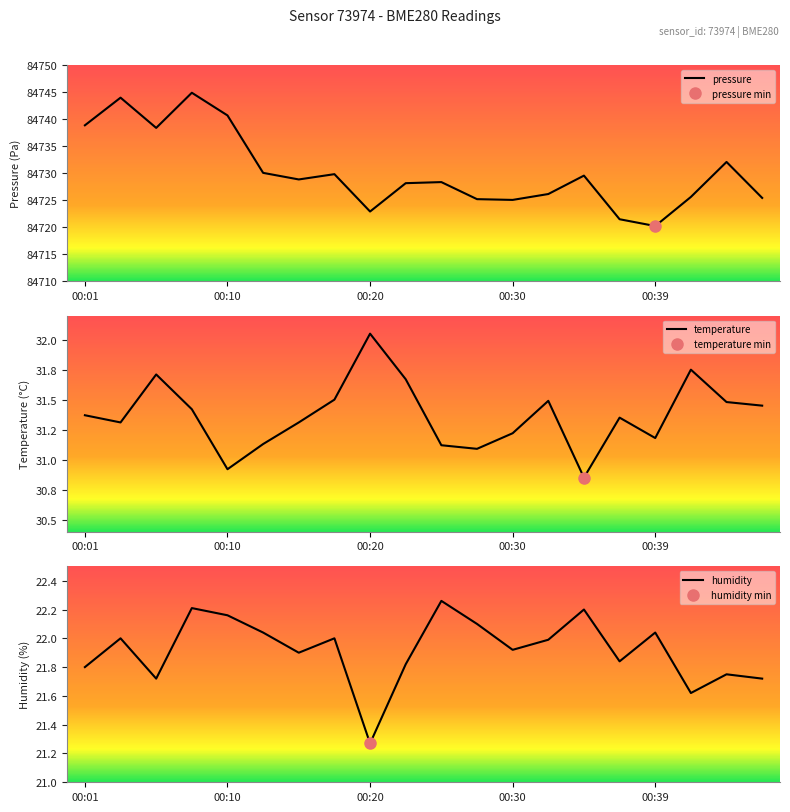

What is the spread (max minus min) of values at 13?

84704.1